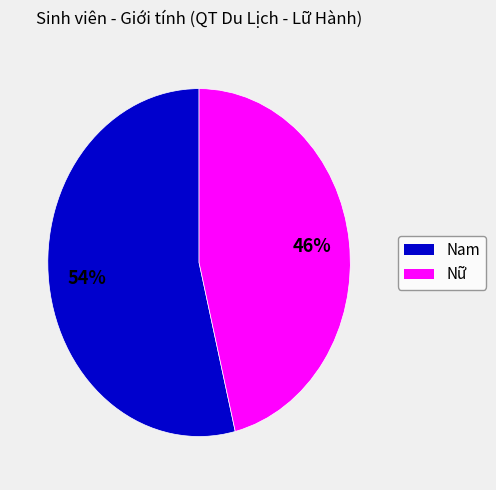

Which category has the smallest portion of the pie?

Nữ